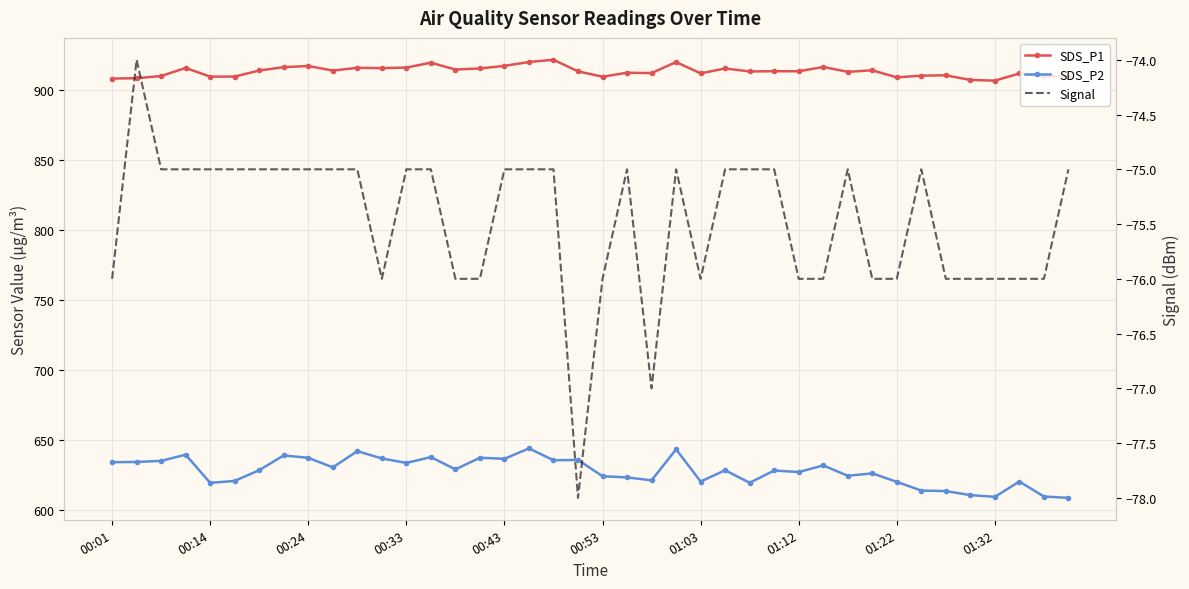

What are all the series names shown in the legend?

SDS_P1, SDS_P2, Signal